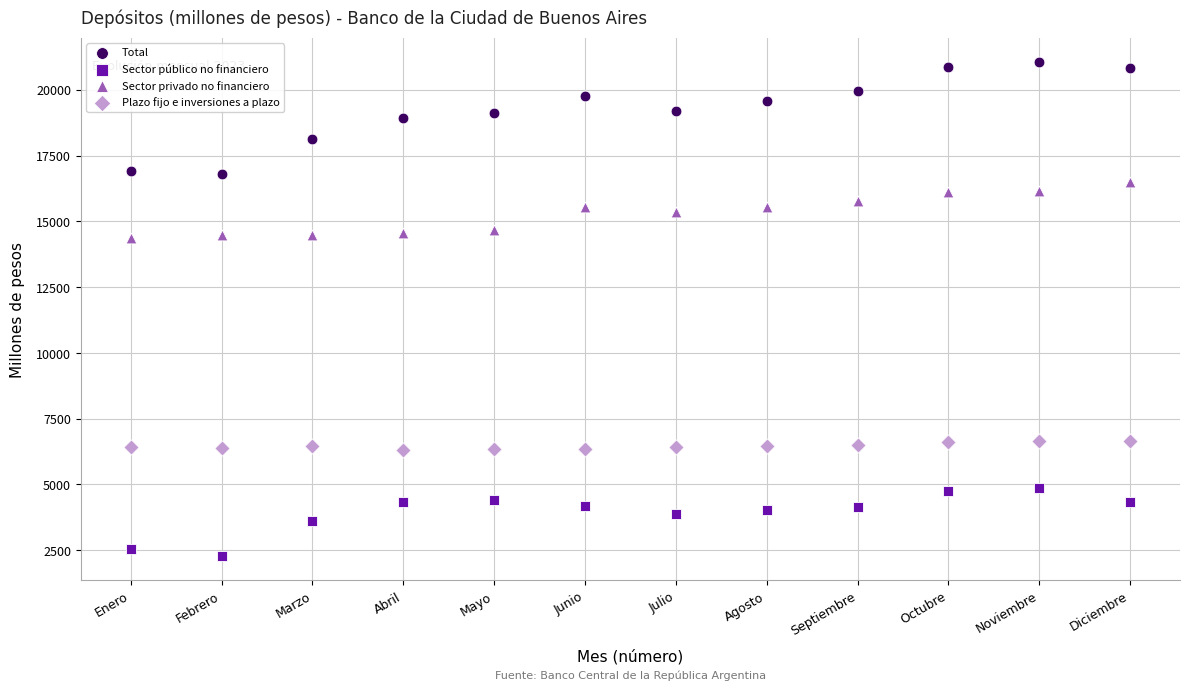

Which series reaches the minimum Y coordinate?

Sector público no financiero